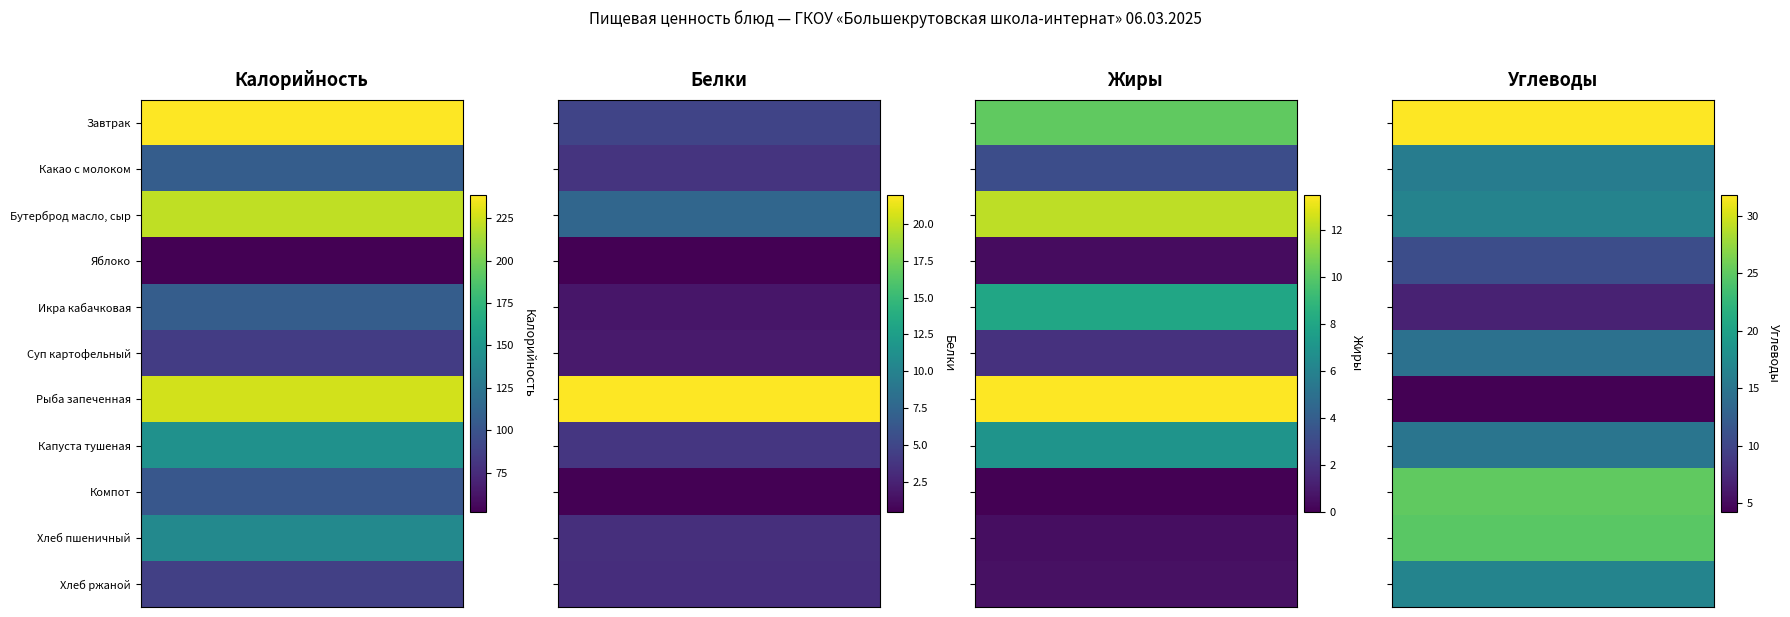

Between Жиры and Углеводы, which series saw the biggest shift?

Компот